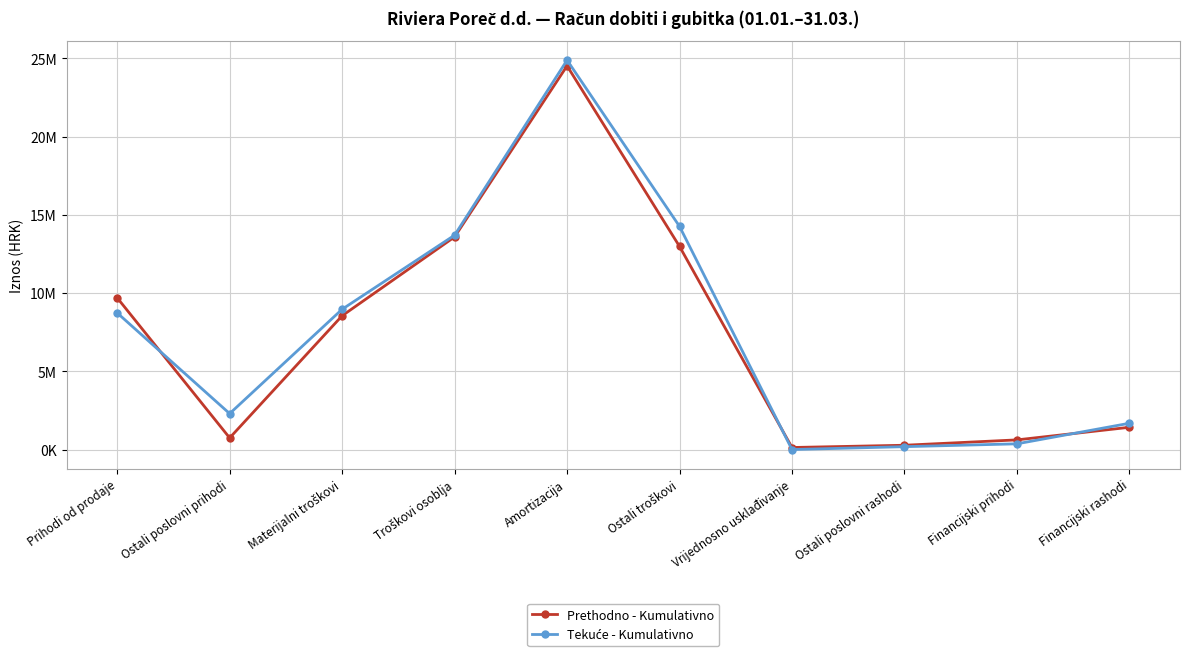

Which series has the largest total across all categories?

Tekuće - Kumulativno